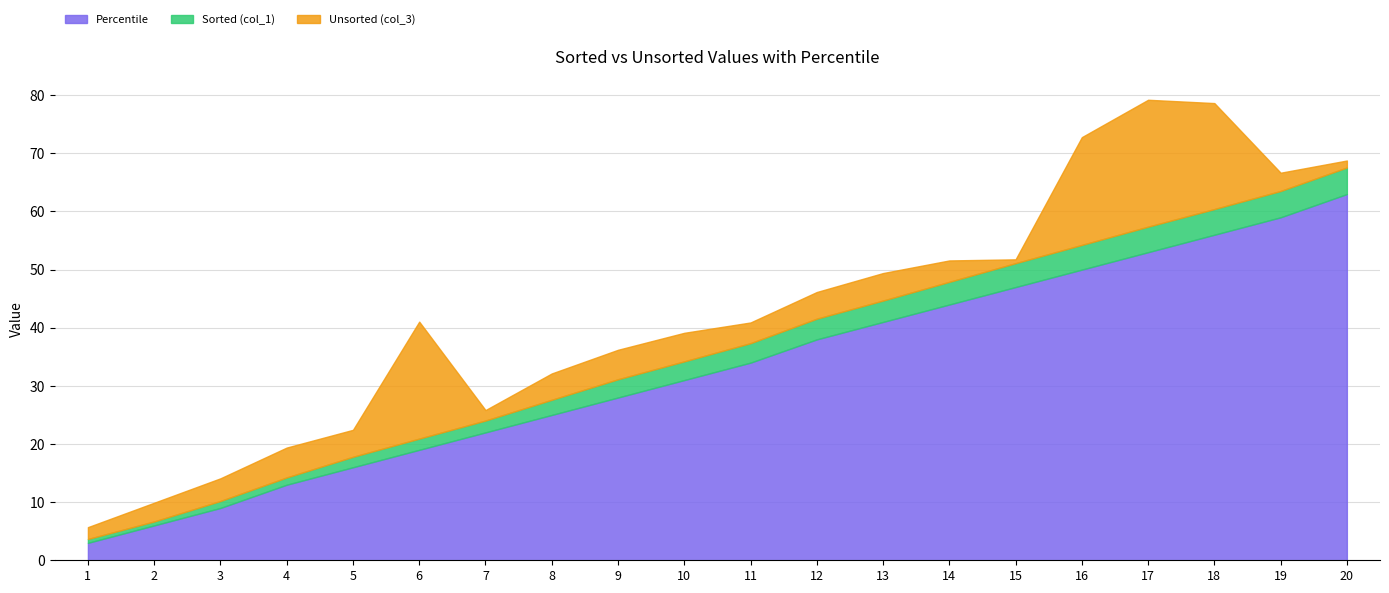

What is the minimum value for Unsorted (col_3)?

0.7